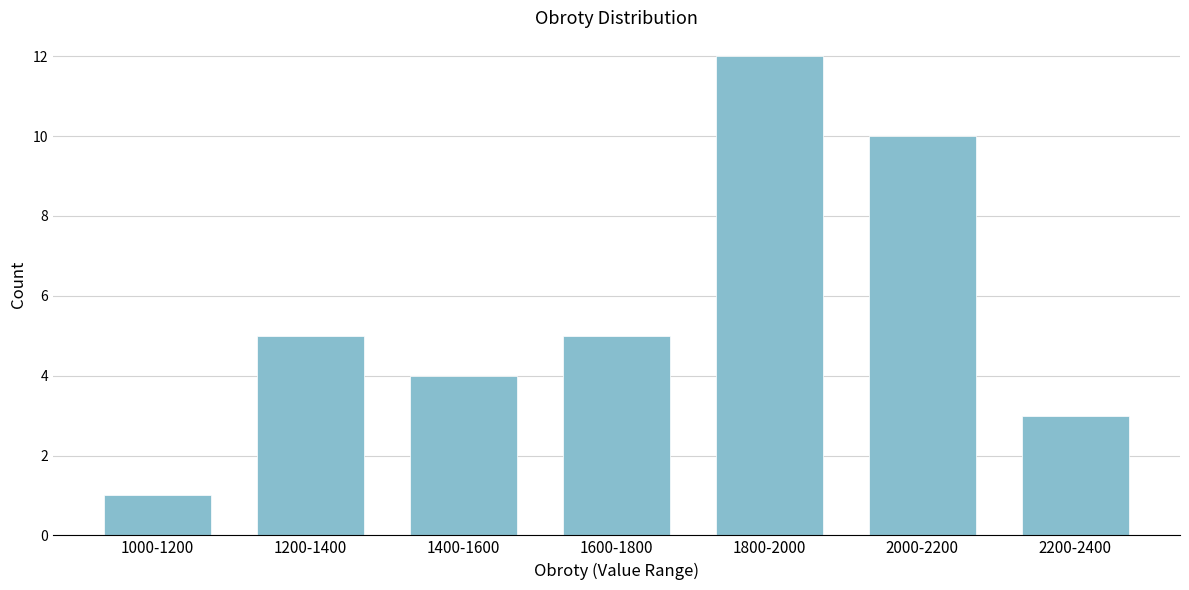

Reading right to left, list all the values displayed in this chart.

3	10	12	5	4	5	1